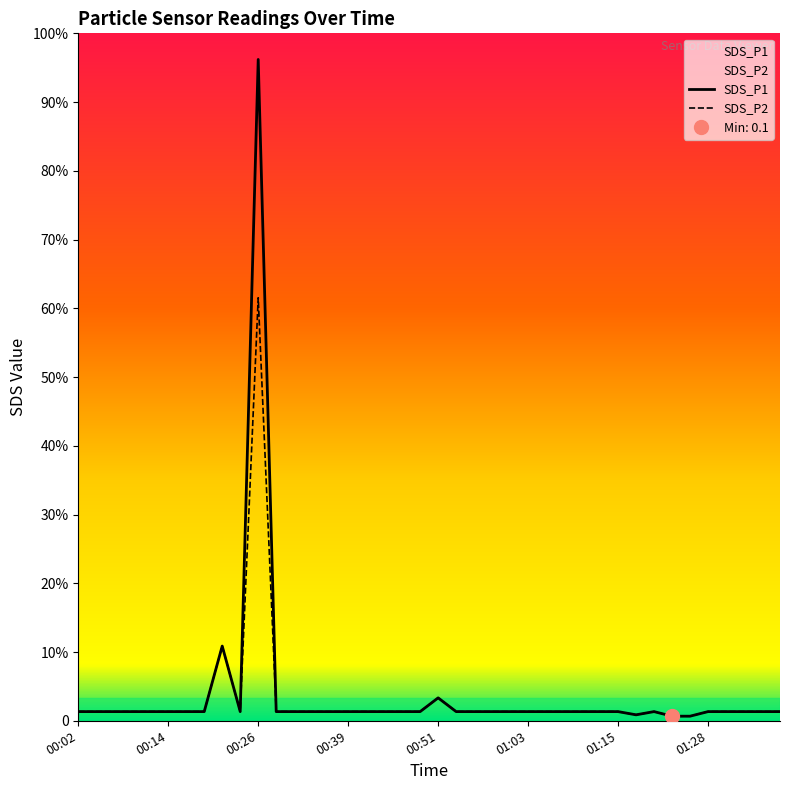

At which label does SDS_P1 reach its peak?

00:26